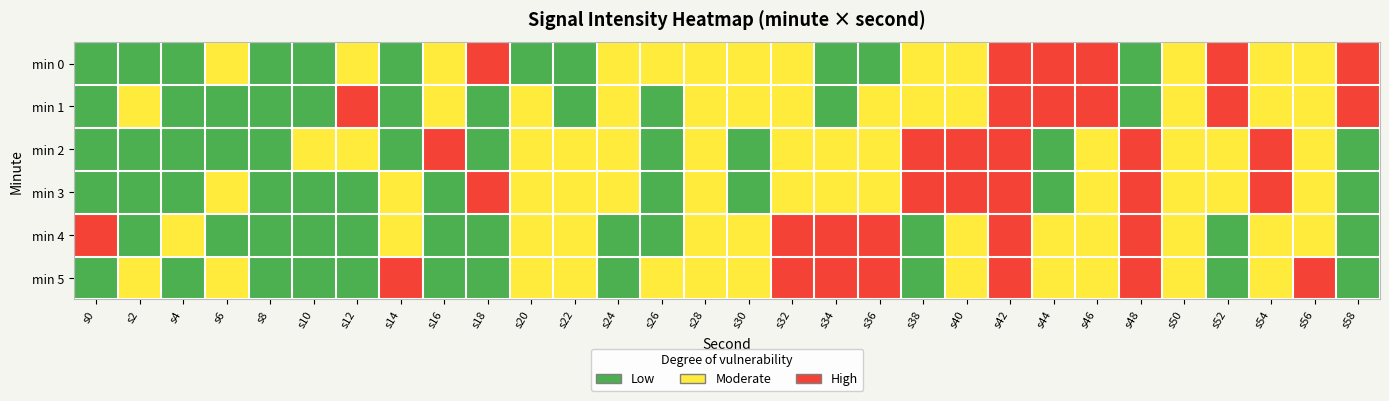

Reading left to right, extract all data points from this chart.

min 0: s0=0	s2=0	s4=0	s6=1	s8=0	s10=0	s12=1	s14=0	s16=1	s18=2	s20=0	s22=0	s24=1	s26=1	s28=1	s30=1	s32=1	s34=0	s36=0	s38=1	s40=1	s42=2	s44=2	s46=2	s48=0	s50=1	s52=2	s54=1	s56=1	s58=2
min 1: s0=0	s2=1	s4=0	s6=0	s8=0	s10=0	s12=2	s14=0	s16=1	s18=0	s20=1	s22=0	s24=1	s26=0	s28=1	s30=1	s32=1	s34=0	s36=1	s38=1	s40=1	s42=2	s44=2	s46=2	s48=0	s50=1	s52=2	s54=1	s56=1	s58=2
min 2: s0=0	s2=0	s4=0	s6=0	s8=0	s10=1	s12=1	s14=0	s16=2	s18=0	s20=1	s22=1	s24=1	s26=0	s28=1	s30=0	s32=1	s34=1	s36=1	s38=2	s40=2	s42=2	s44=0	s46=1	s48=2	s50=1	s52=1	s54=2	s56=1	s58=0
min 3: s0=0	s2=0	s4=0	s6=1	s8=0	s10=0	s12=0	s14=1	s16=0	s18=2	s20=1	s22=1	s24=1	s26=0	s28=1	s30=0	s32=1	s34=1	s36=1	s38=2	s40=2	s42=2	s44=0	s46=1	s48=2	s50=1	s52=1	s54=2	s56=1	s58=0
min 4: s0=2	s2=0	s4=1	s6=0	s8=0	s10=0	s12=0	s14=1	s16=0	s18=0	s20=1	s22=1	s24=0	s26=0	s28=1	s30=1	s32=2	s34=2	s36=2	s38=0	s40=1	s42=2	s44=1	s46=1	s48=2	s50=1	s52=0	s54=1	s56=1	s58=0
min 5: s0=0	s2=1	s4=0	s6=1	s8=0	s10=0	s12=0	s14=2	s16=0	s18=0	s20=1	s22=1	s24=0	s26=1	s28=1	s30=1	s32=2	s34=2	s36=2	s38=0	s40=1	s42=2	s44=1	s46=1	s48=2	s50=1	s52=0	s54=1	s56=2	s58=0